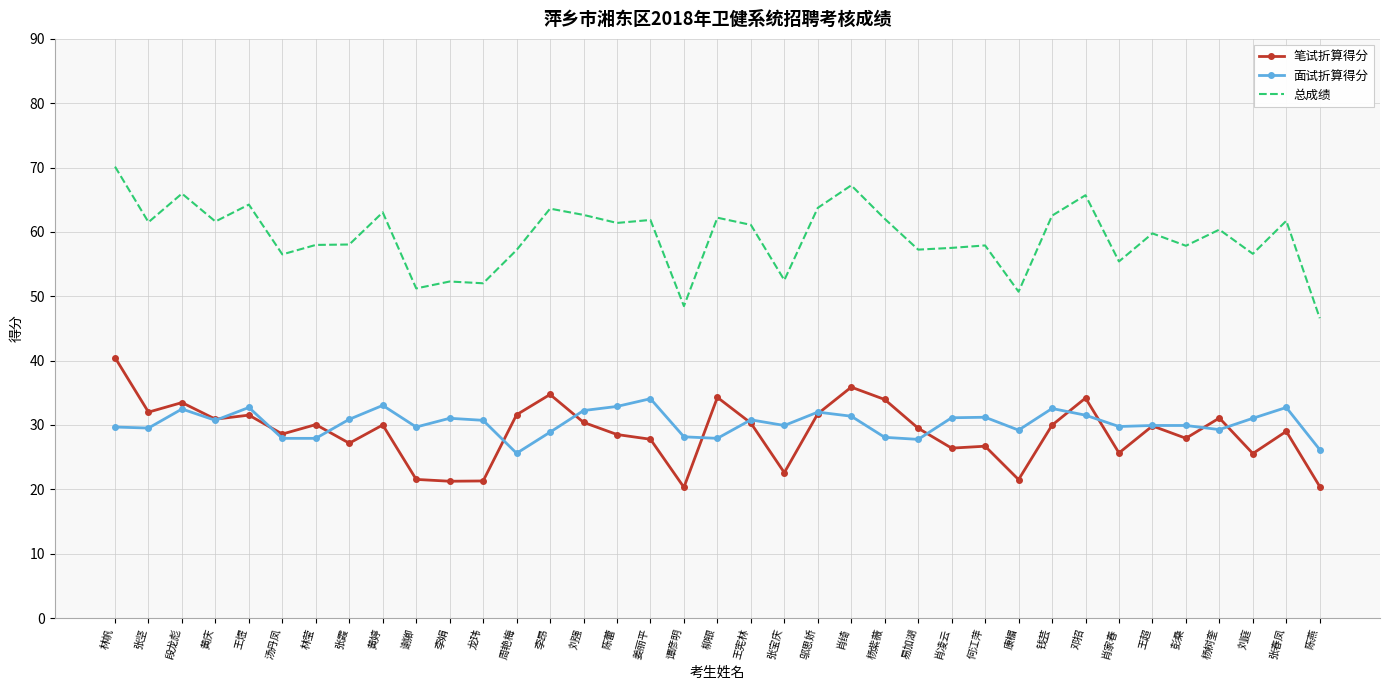

What is the sum of the 笔试折算得分 values at 龙玮 and 汤丹凤?

49.9